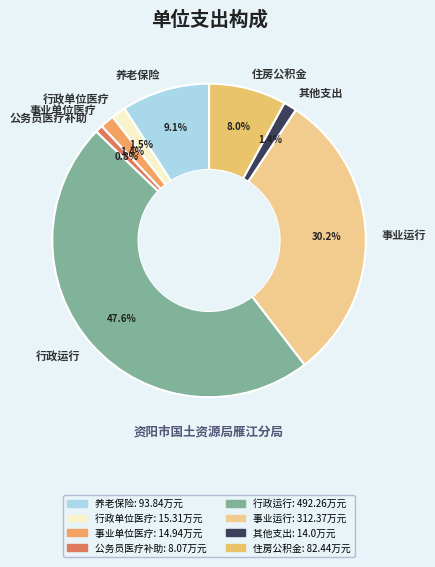

Is there a majority slice in this chart?

No